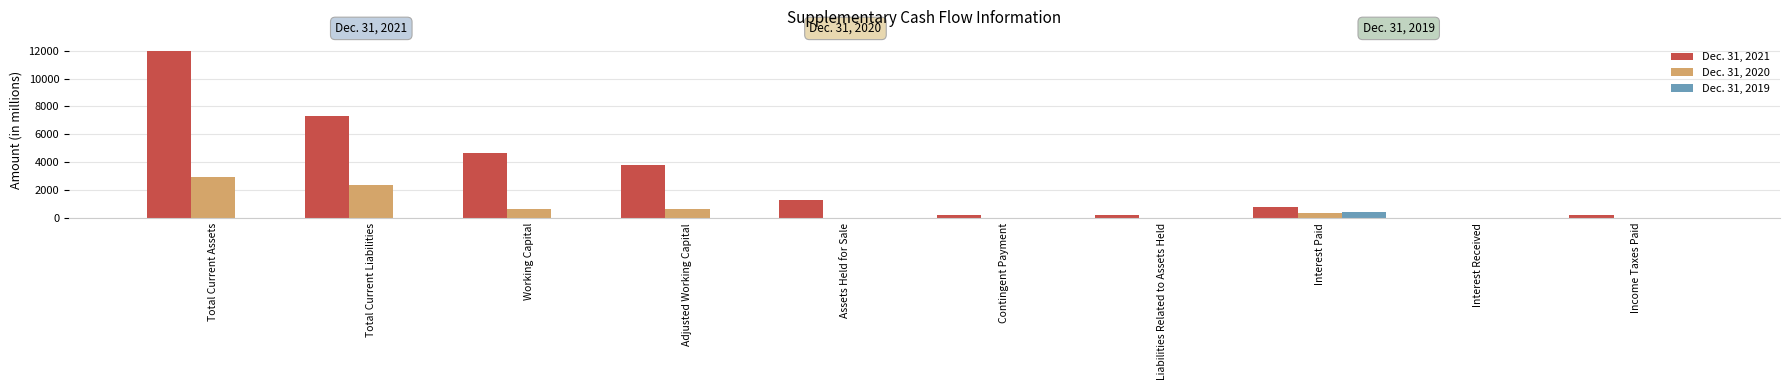

The Dec. 31, 2019 series shows 0 at Working Capital. True or false?

True